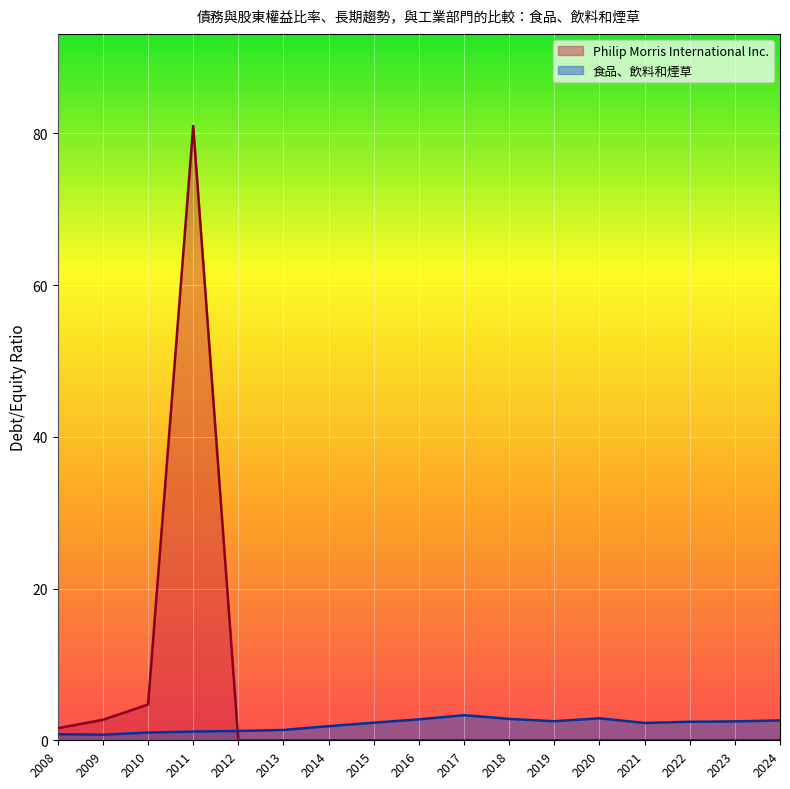

How many series are shown in this chart?

2